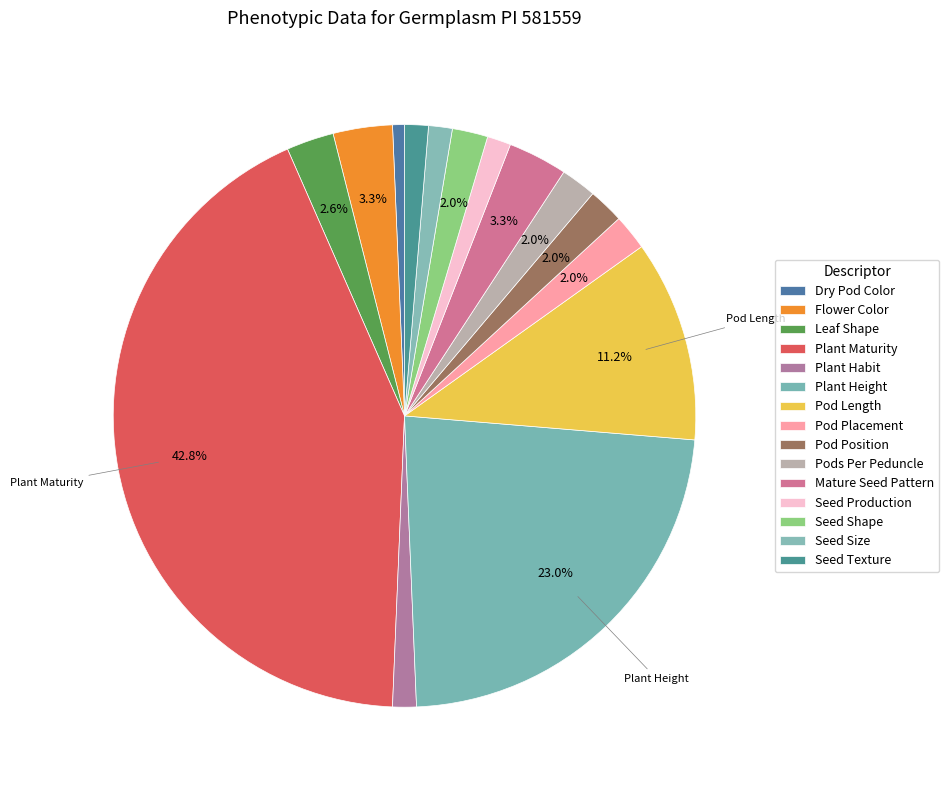

Approximately how many times larger is the value at Seed Texture compared to Seed Production?

1.0